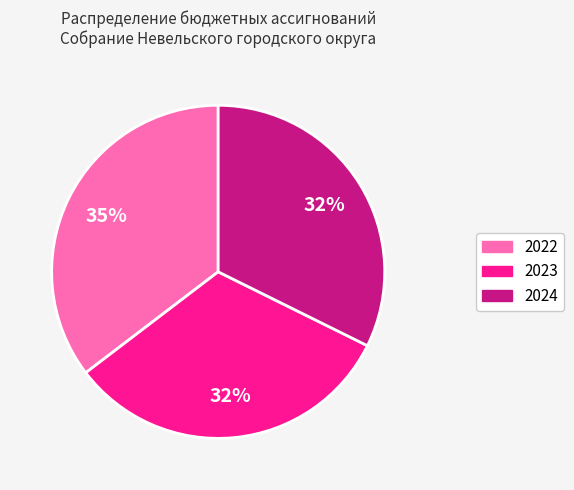

True or false: 2023 accounts for 32% of the total.

True